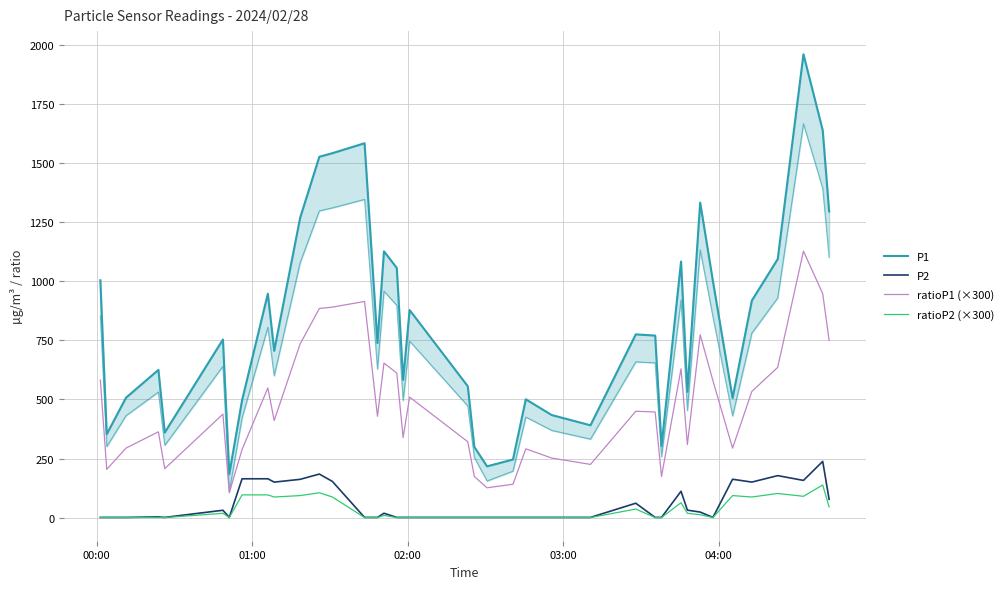

What is the average value of the P2 series?

57.2